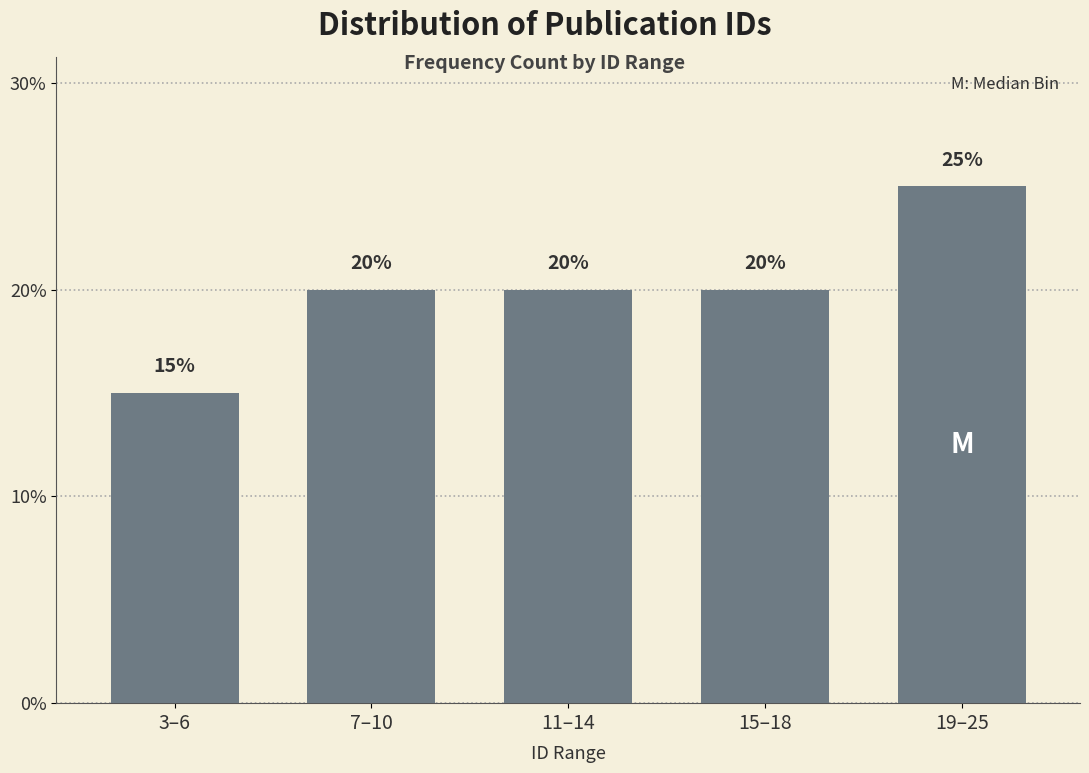

Reading left to right, list all the values displayed in this chart.

15	20	20	20	25